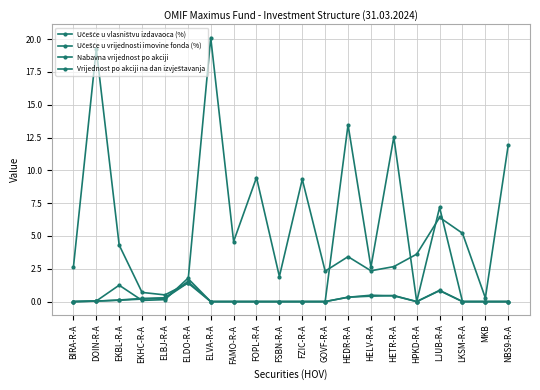

True or false: Učešće u vlasništvu izdavaoca (%) and Učešće u vrijednosti imovine fonda (%) cross at least once.

True